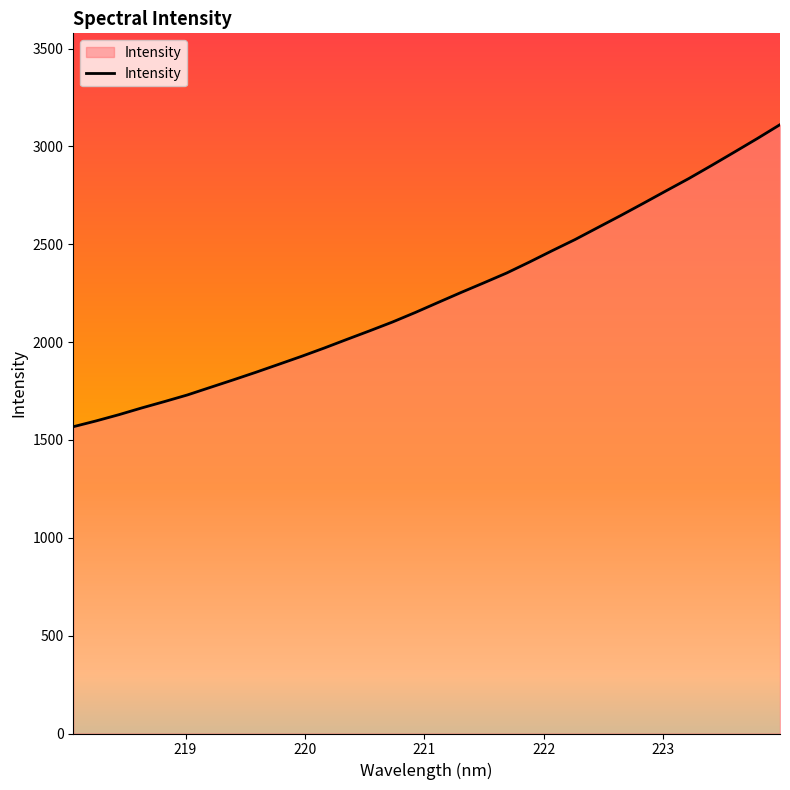

What is the difference between the maximum and minimum values?

1543.5